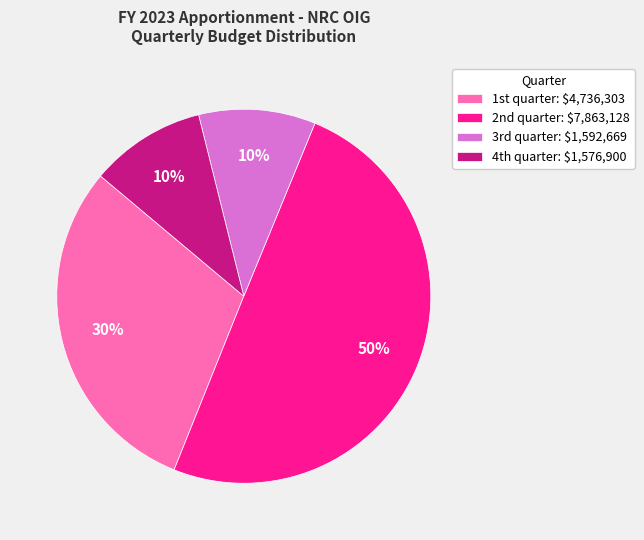

To the nearest percent, what is the average slice percentage?

25%